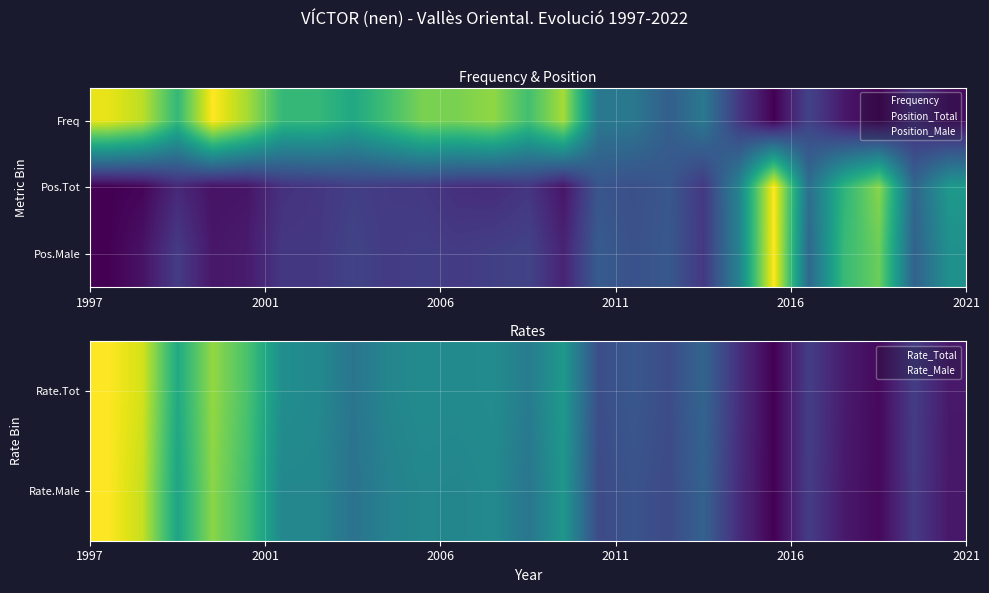

At how many categories does at least one series exceed 0?

25